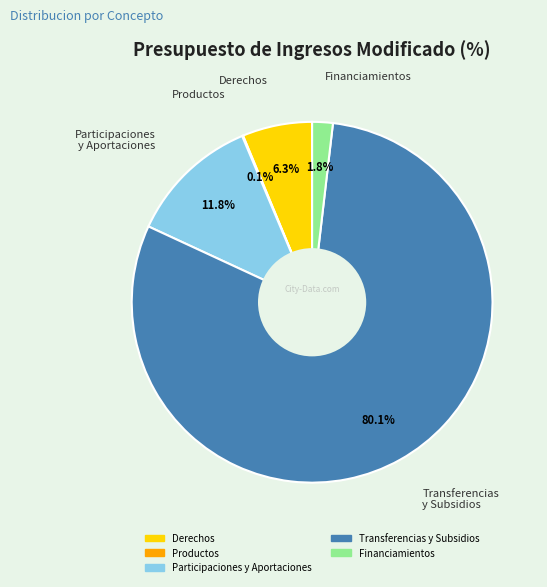

Does any single category account for the majority?

Yes